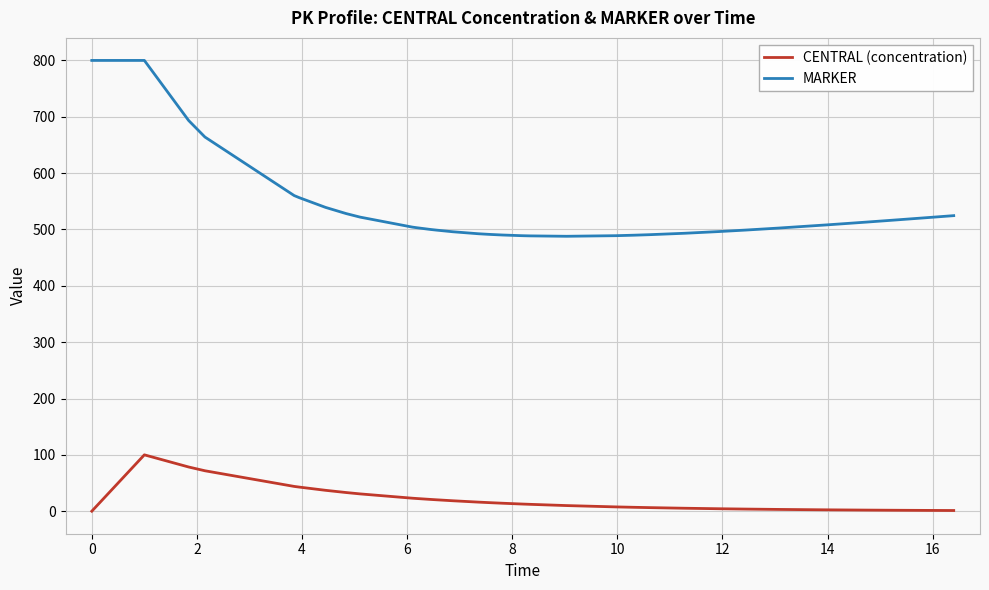

Rank the series by their maximum value, from highest to lowest.

MARKER, CENTRAL (concentration)